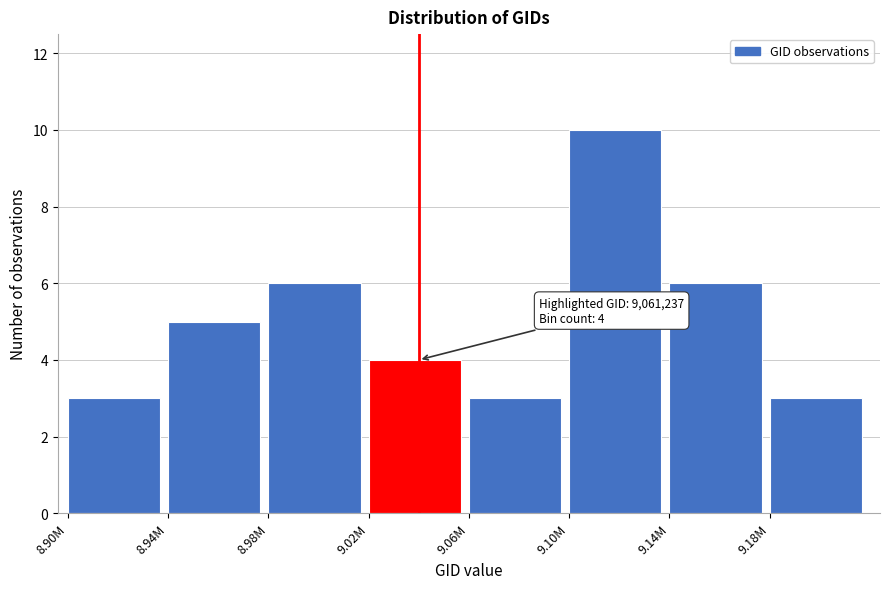

Reading left to right, extract all data points from this chart.

3	5	6	4	3	10	6	3